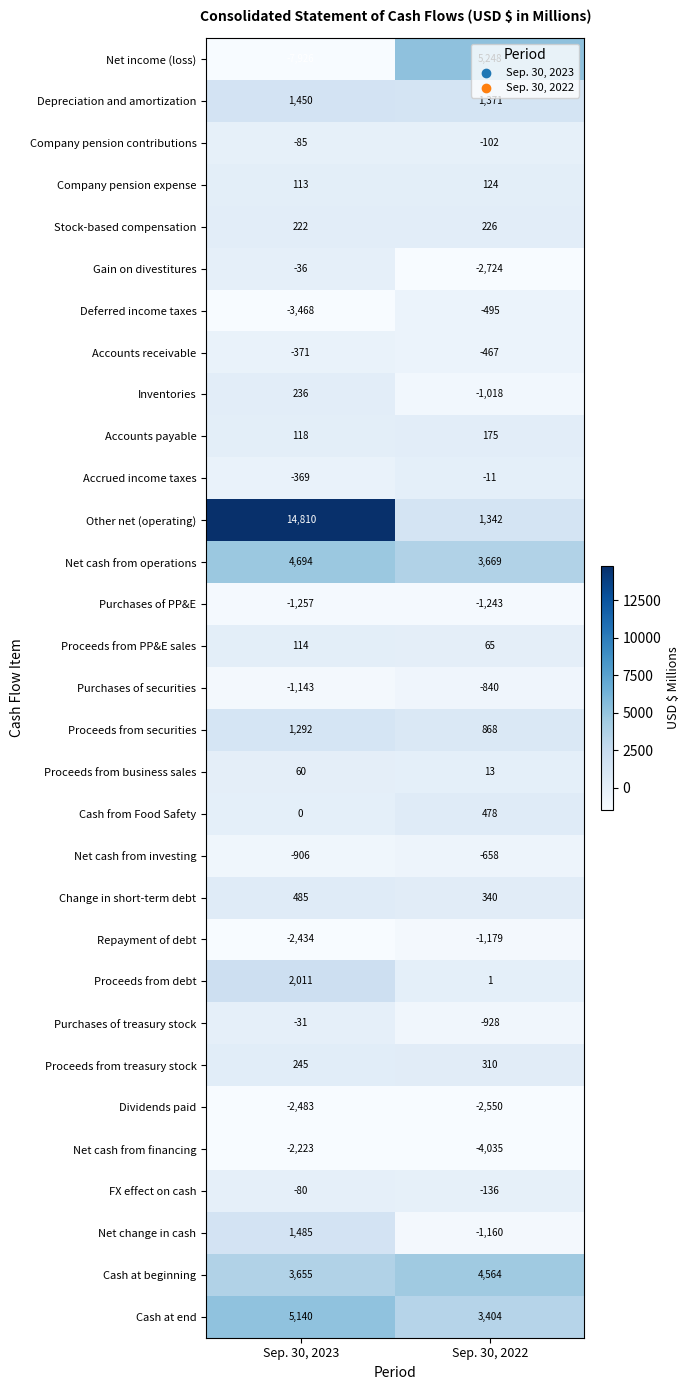

What is the approximate value of Purchases of securities at Sep. 30, 2023?

-1143